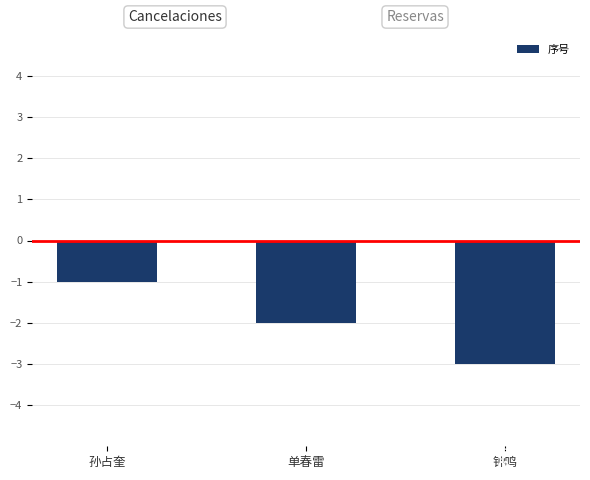

What is the difference between the maximum and second lowest values?

1